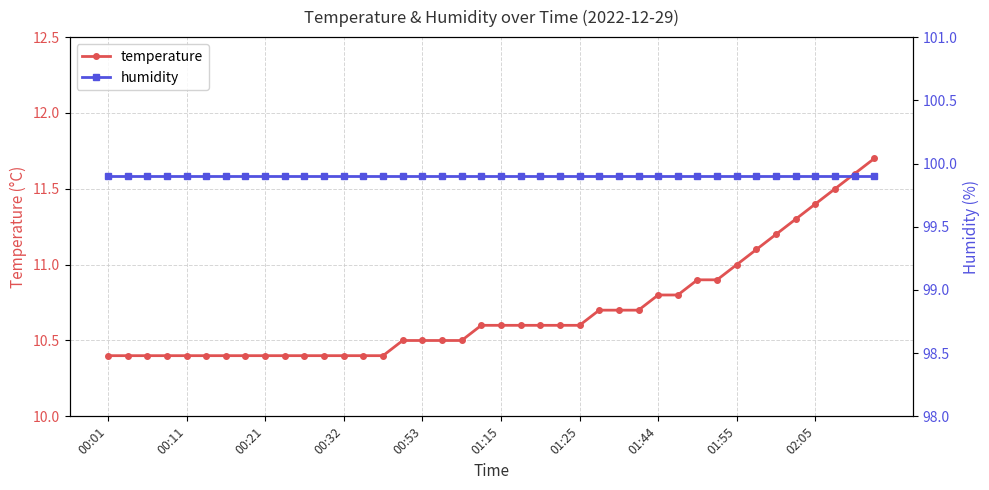

Which label corresponds to the largest value in the chart?

00:01